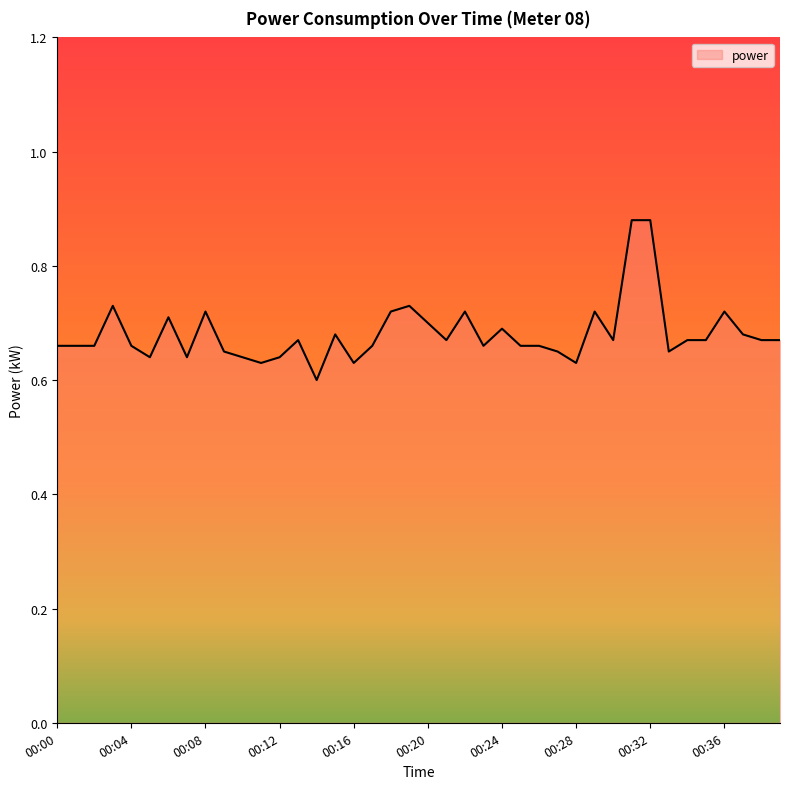

What is the difference between the maximum and minimum values?

0.3